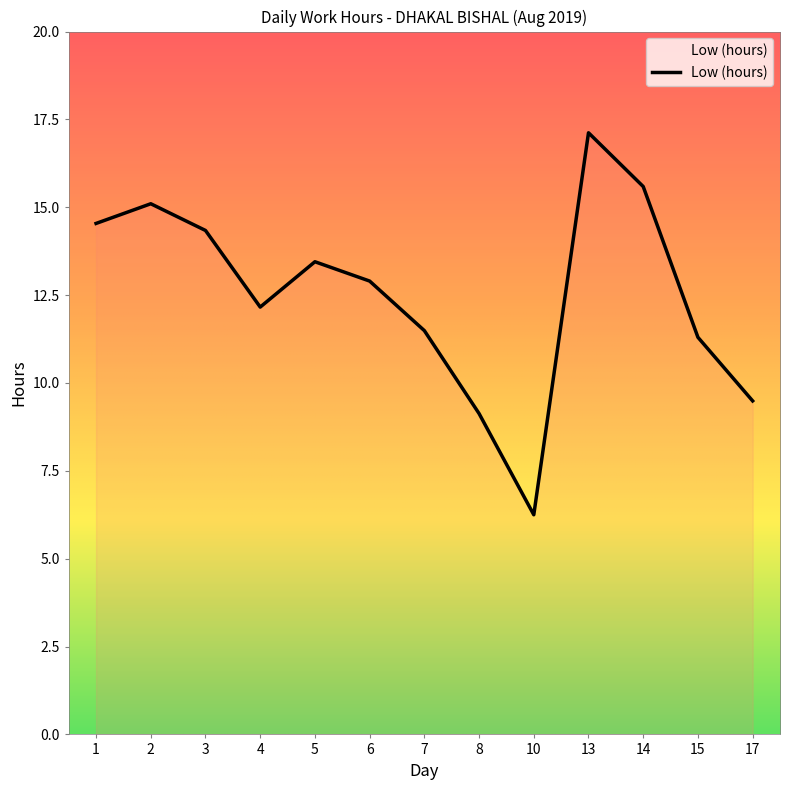

What is the approximate value at 6?

12.9